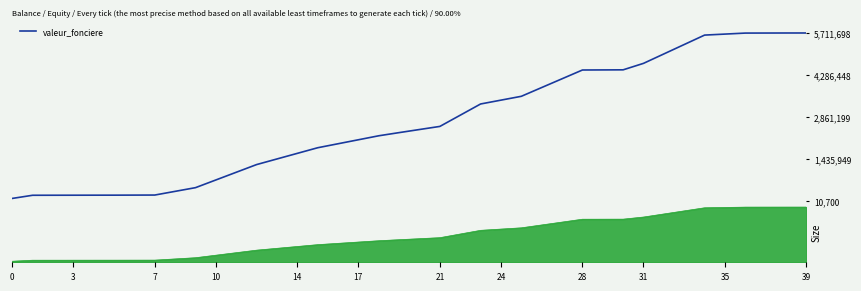

The chart shows a value of 45603.5 at 21. True or false?

False